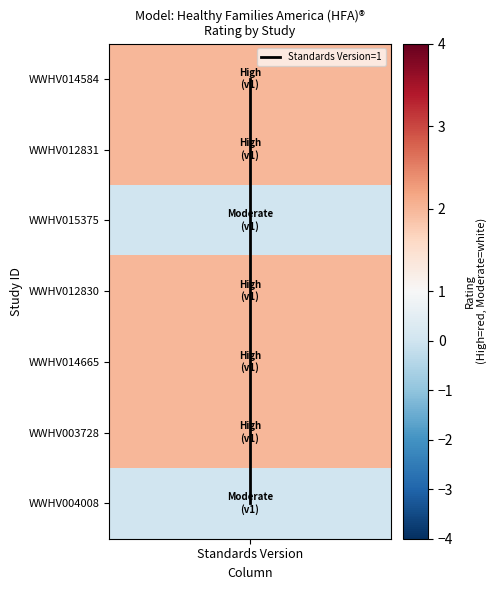

How many data points does each series have?

7